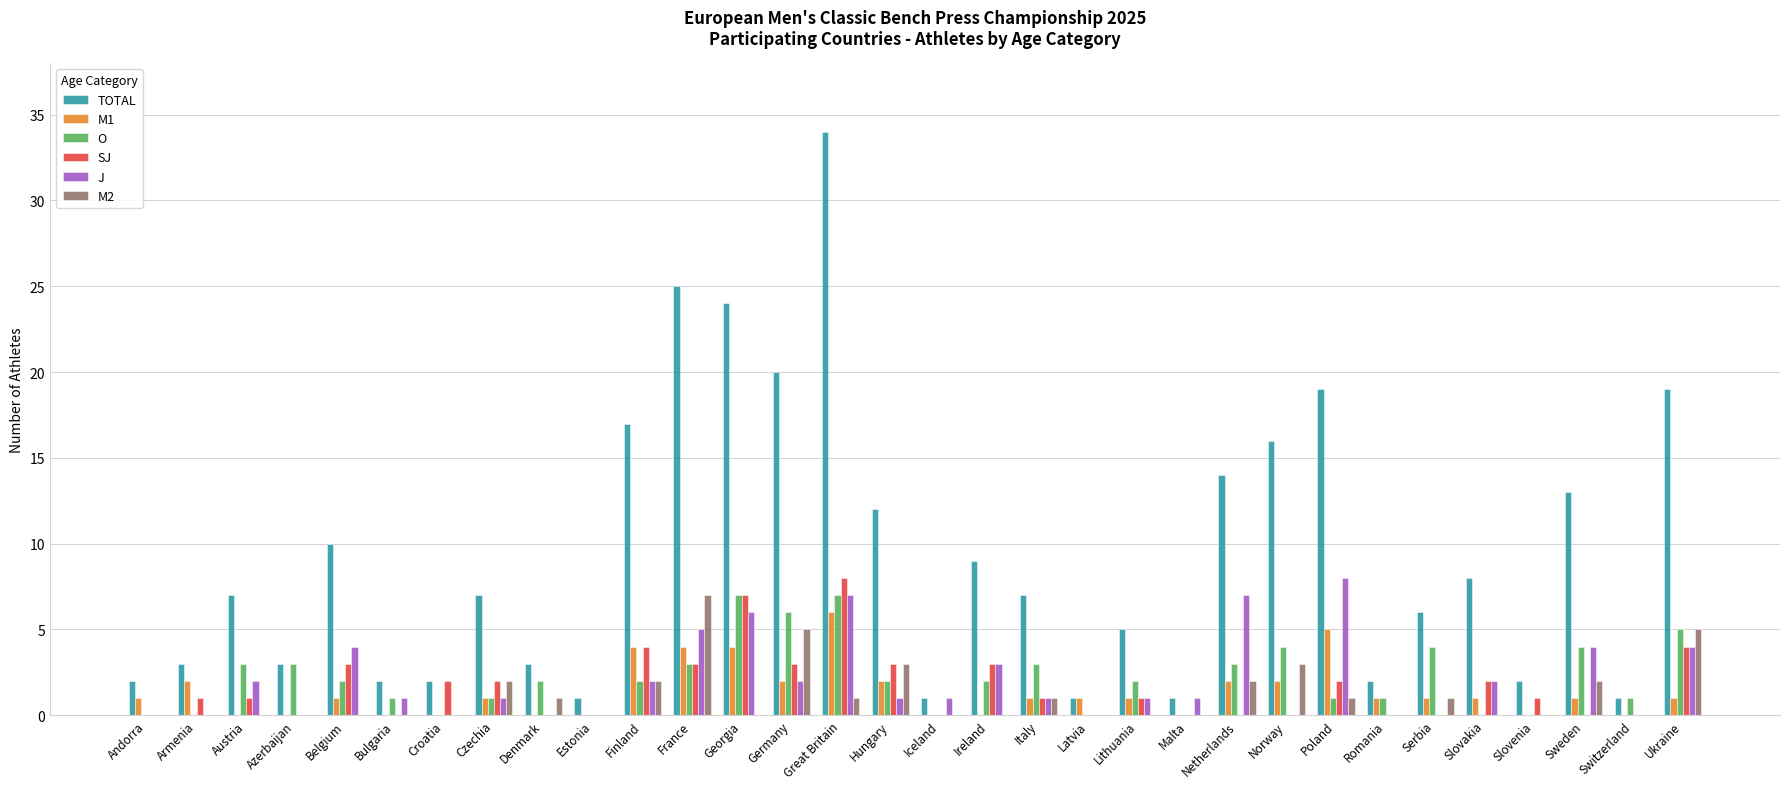

What is the total value across all series at France?

47